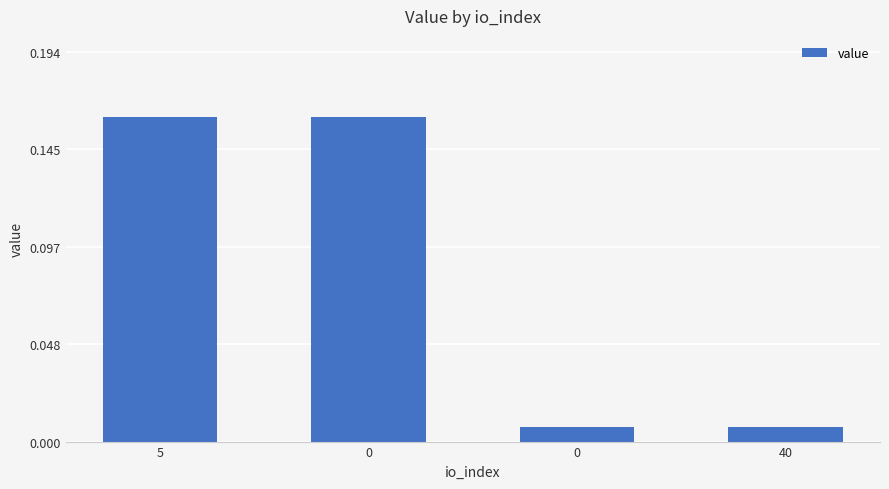

List the labels in order of value, smallest first.

0, 40, 5, 0